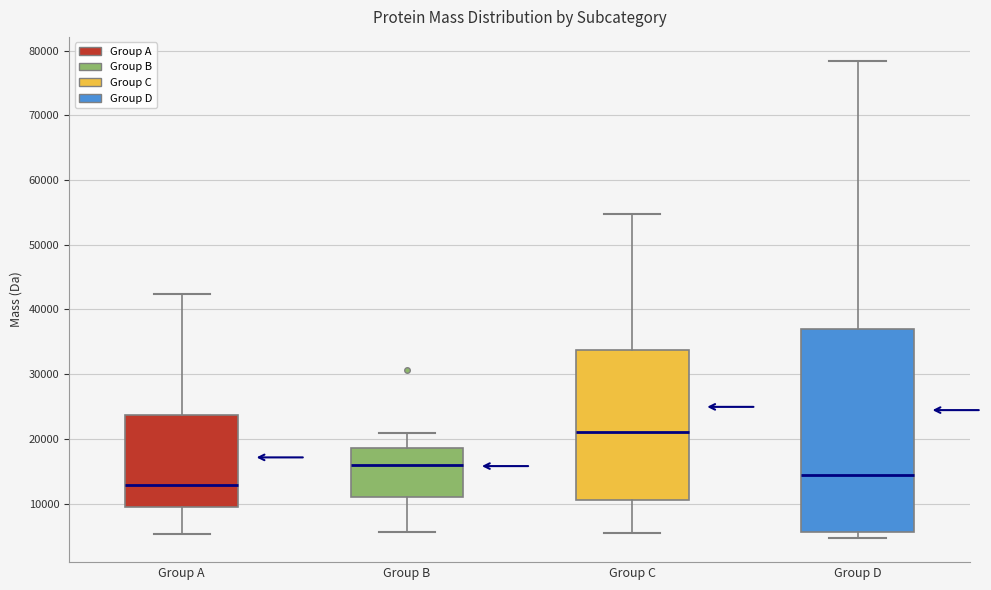

Reading left to right, read every box against the y-axis: the position of its median line, the range the box covers, and the ends of its whiskers. The values are not printed on the chart, so give them approximately, as read against the axis.

Group A: median 13000, box 9000 to 24000, whiskers 5000 to 42000
Group B: median 16000, box 11000 to 19000, whiskers 6000 to 21000
Group C: median 21000, box 11000 to 34000, whiskers 5000 to 55000
Group D: median 14000, box 6000 to 37000, whiskers 5000 to 78000